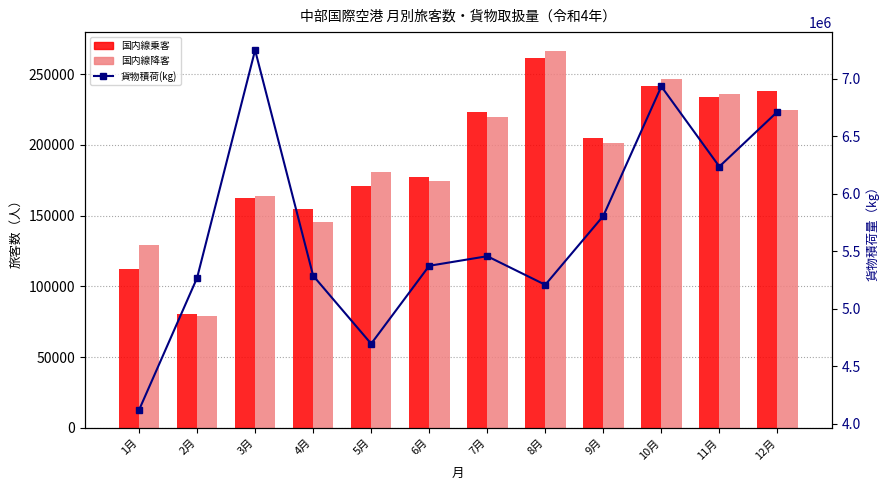

Between 3月 and 8月, which series saw the biggest shift?

貨物積荷(kg)